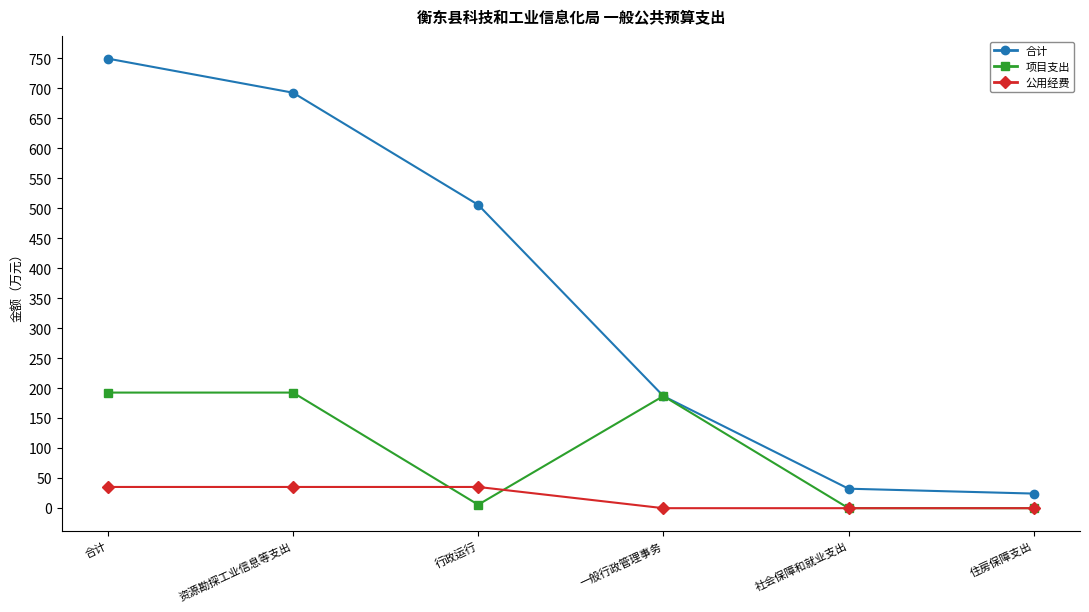

What is the greatest value displayed?

749.8